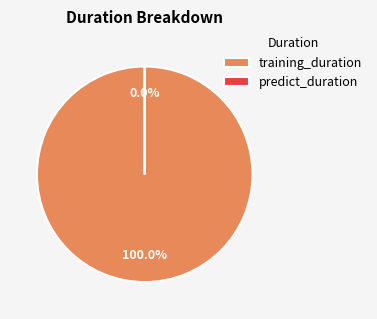

Which slice is the largest?

training_duration